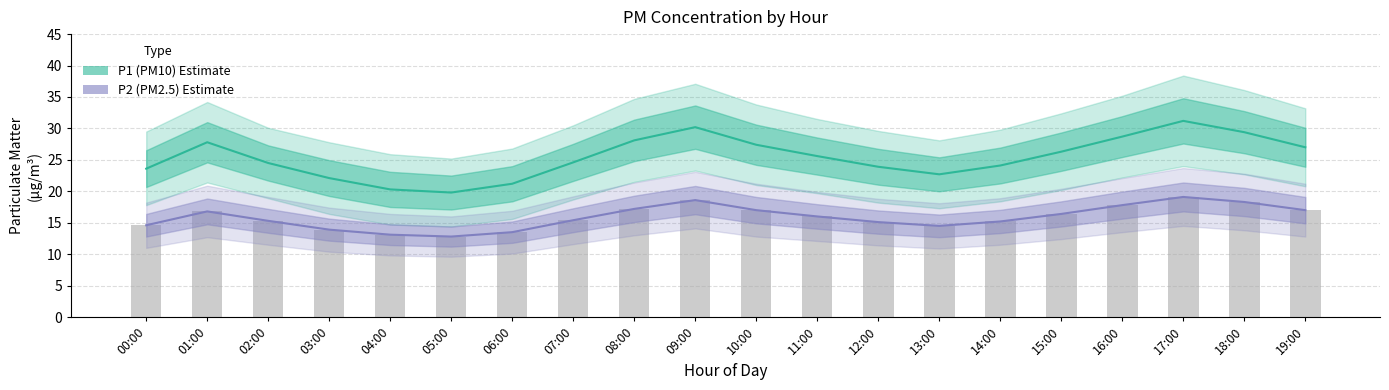

Rank the series by their maximum value, from highest to lowest.

P1 (PM10), P2 (PM2.5)